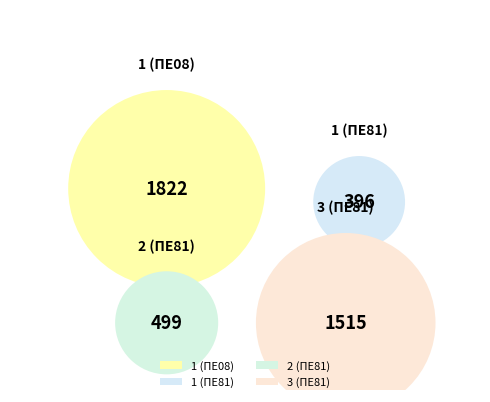

Is there a majority slice in this chart?

No